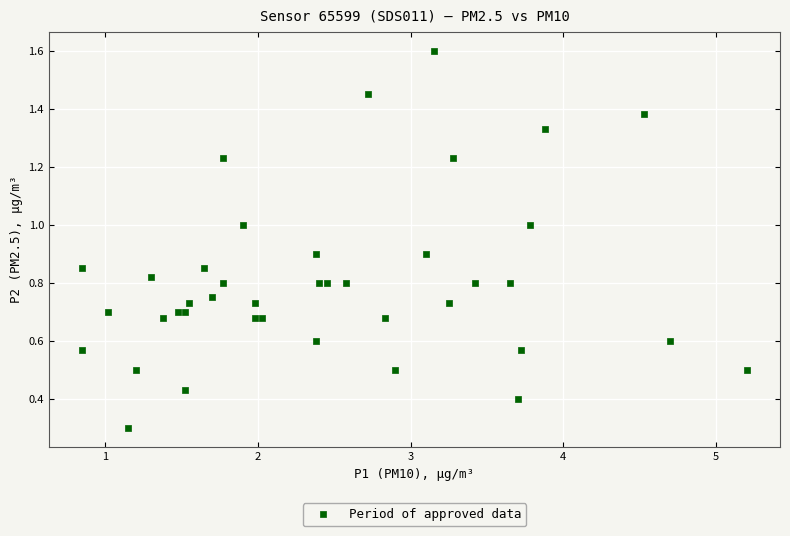

What Y value in the scatter plot is closest to 0?

0.3